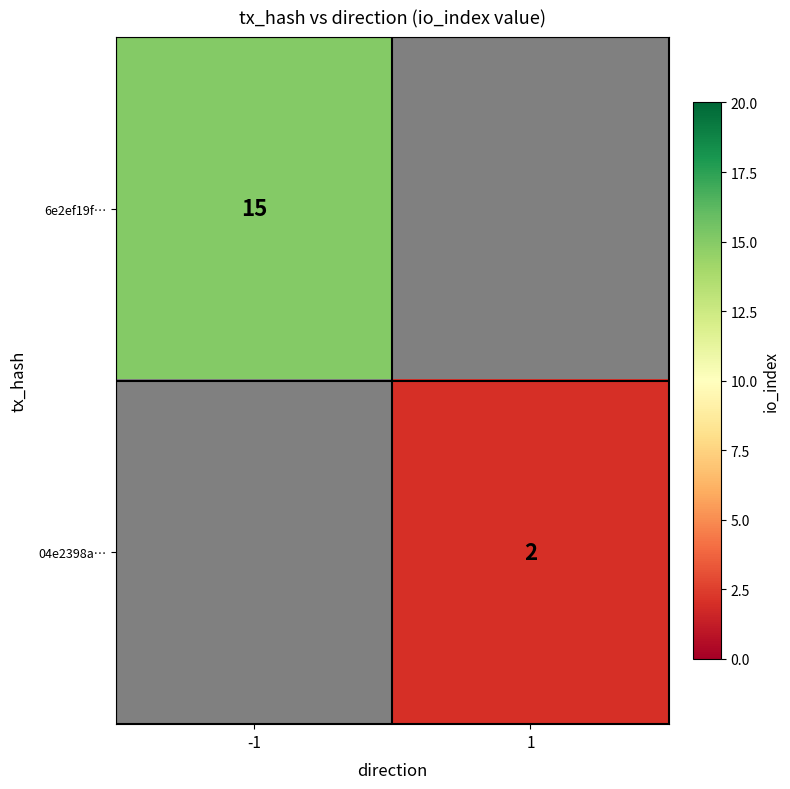

The value of 6e2ef19f… at -1 is 15. True or false?

True